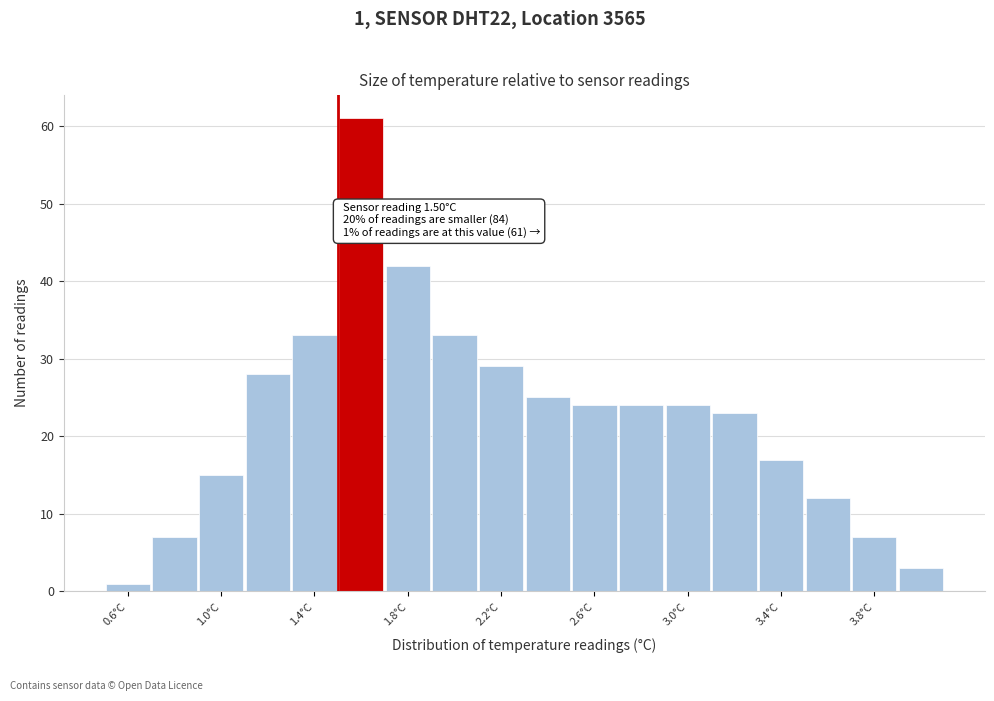

Which range on the x-axis has the tallest bar?

1.5 to 1.7